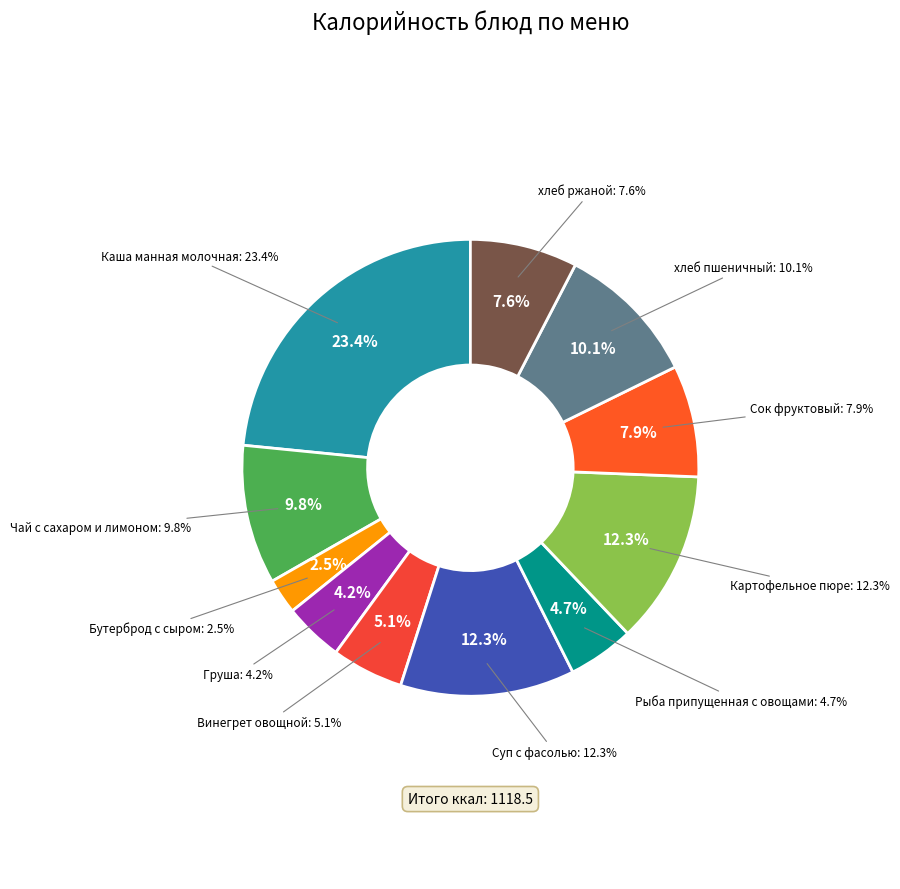

The Чай с сахаром и лимоном slice represents 5% of the pie. True or false?

False